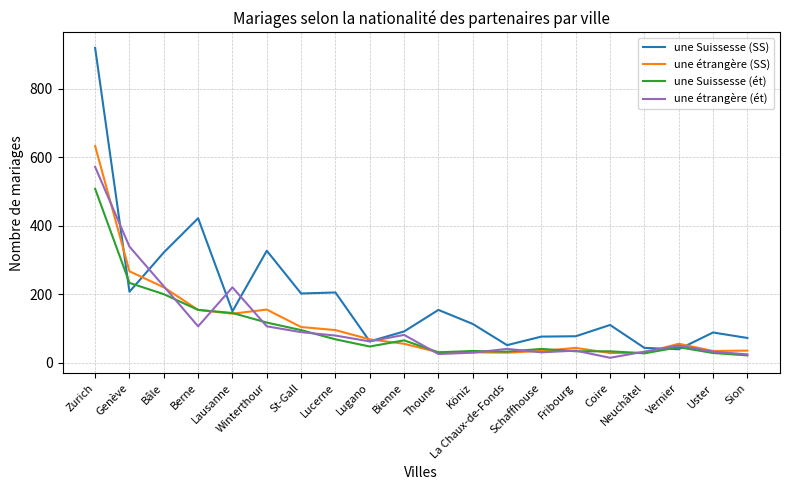

What are all the series names shown in the legend?

une Suissesse (SS), une étrangère (SS), une Suissesse (ét), une étrangère (ét)